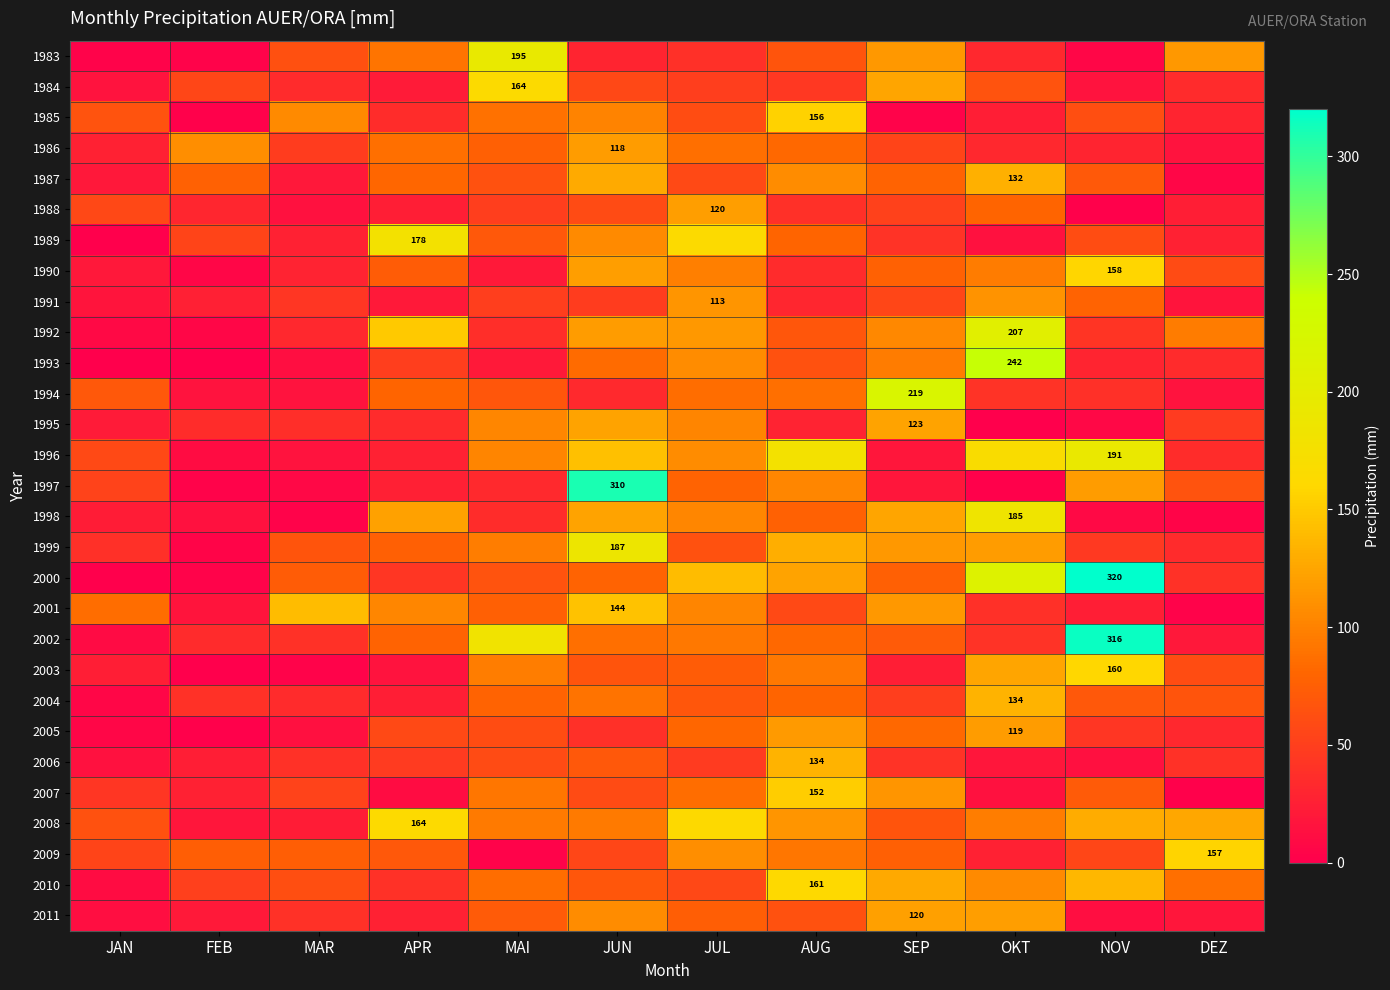

Is it true that 2001 equals 144.0 at JUN?

True